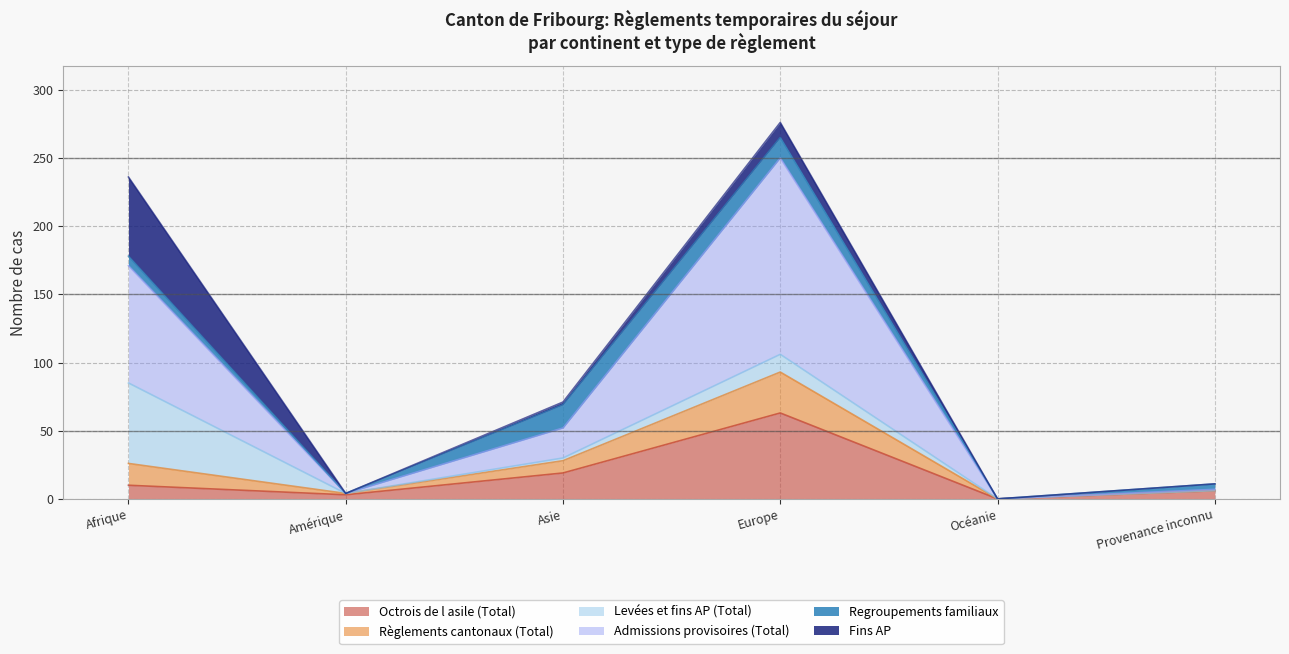

Between Afrique and Asie, which is larger?

Asie